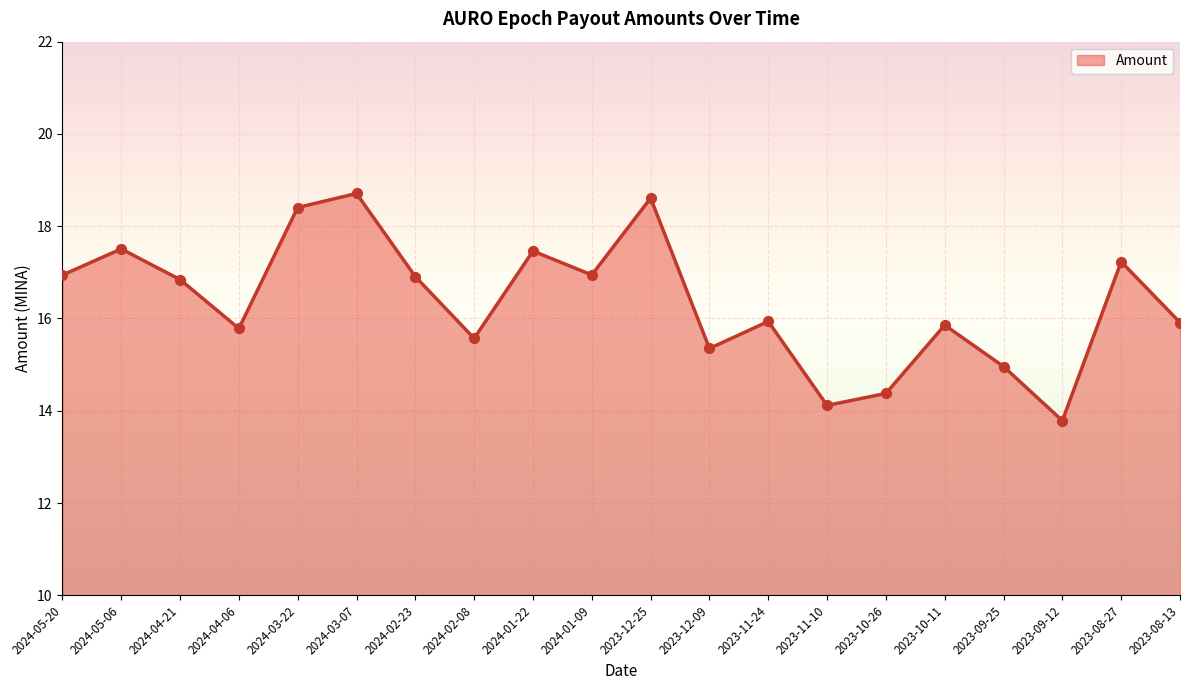

Approximately how many times larger is the value at 2024-04-21 compared to 2023-09-12?

1.2